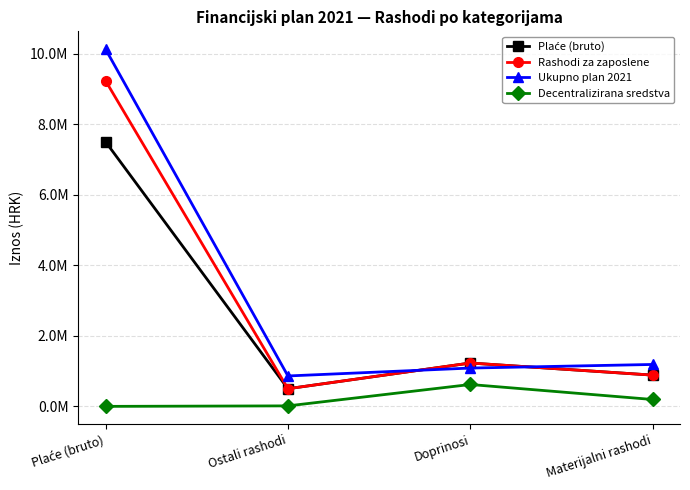

True or false: Decentralizirana sredstva and Rashodi za zaposlene intersect in this chart.

False